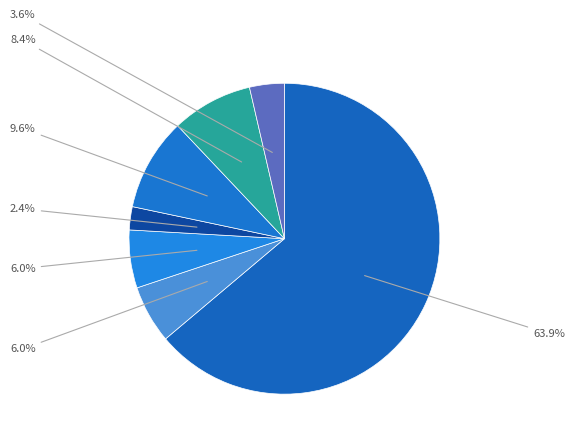

Is there any slice that represents more than half of the pie?

Yes